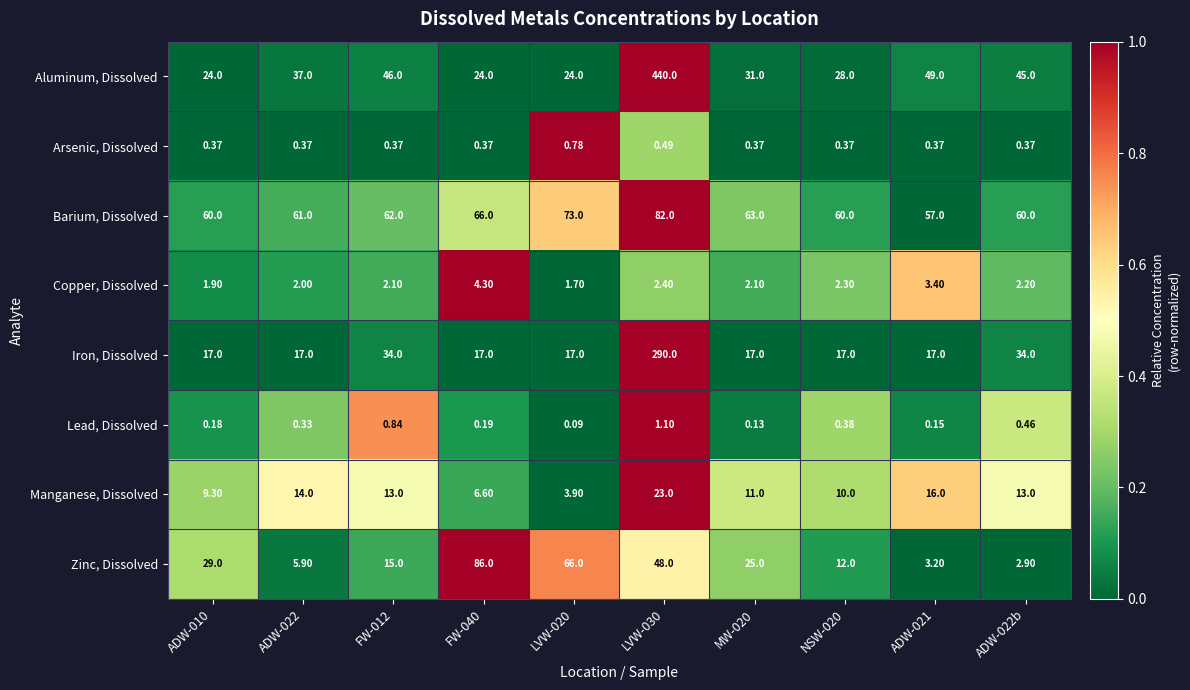

Which series has the largest total across all categories?

Aluminum, Dissolved